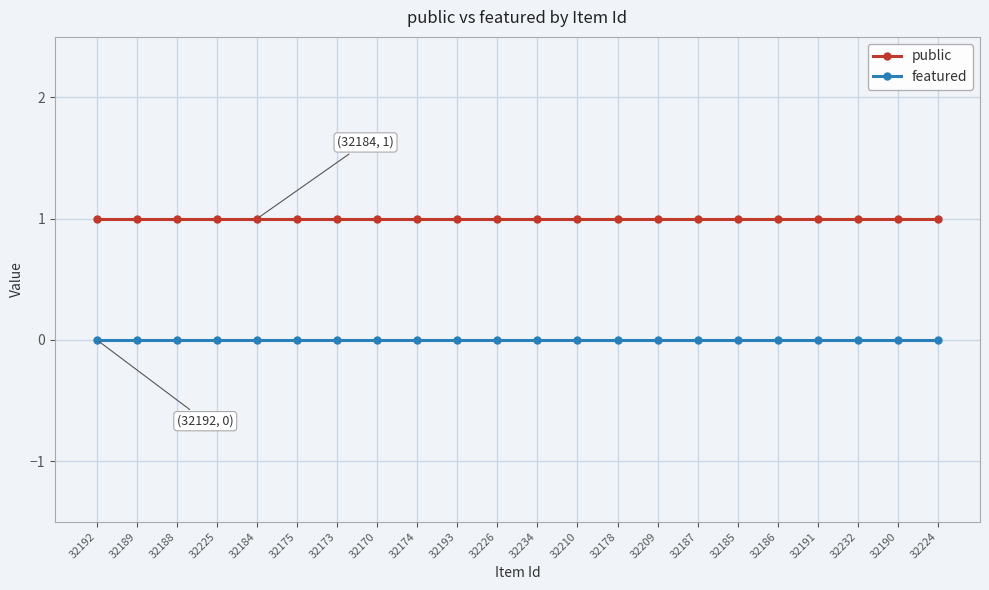

What position from the left is 32184?

5